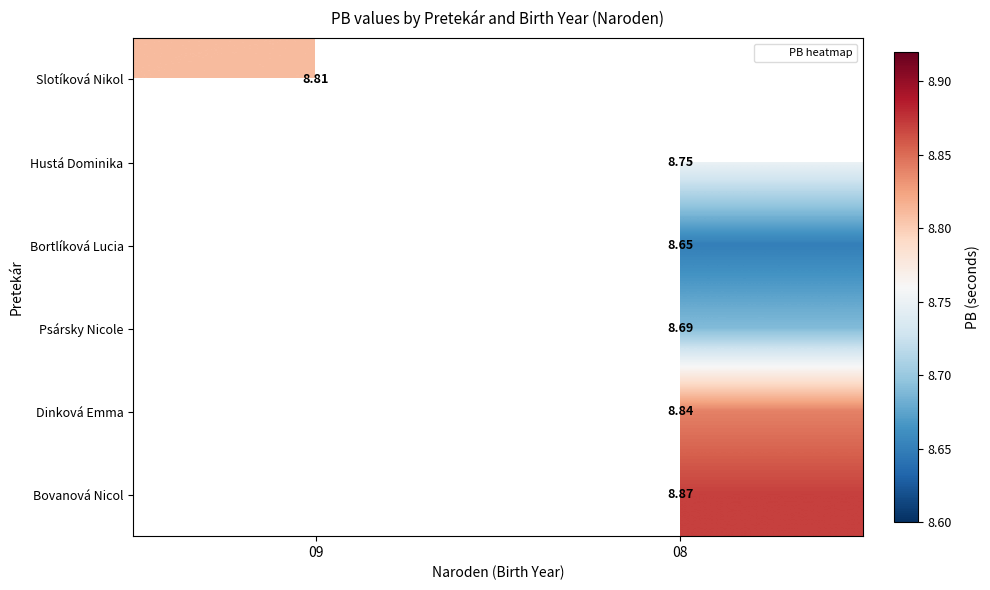

True or false: Bovanová Nicol has a value of 14.6 at 08.

False